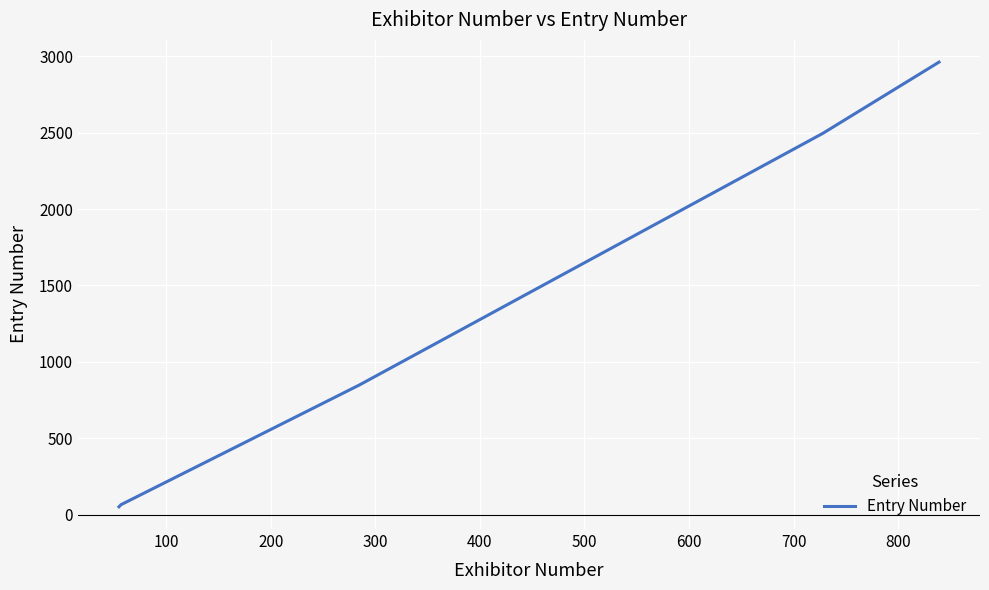

Is it true that the value at 0 is 21?

False